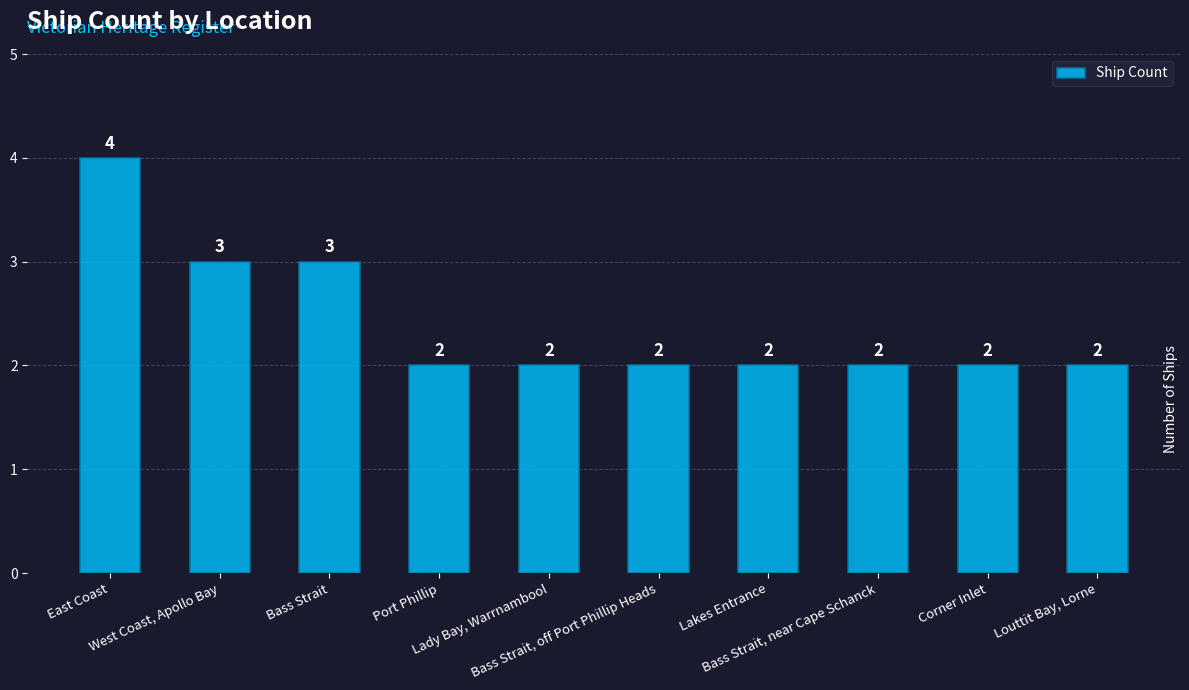

Reading right to left, list all the values displayed in this chart.

Louttit Bay, Lorne=2	Corner Inlet=2	Bass Strait, near Cape Schanck=2	Lakes Entrance=2	Bass Strait, off Port Phillip Heads=2	Lady Bay, Warrnambool=2	Port Phillip=2	Bass Strait=3	West Coast, Apollo Bay=3	East Coast=4